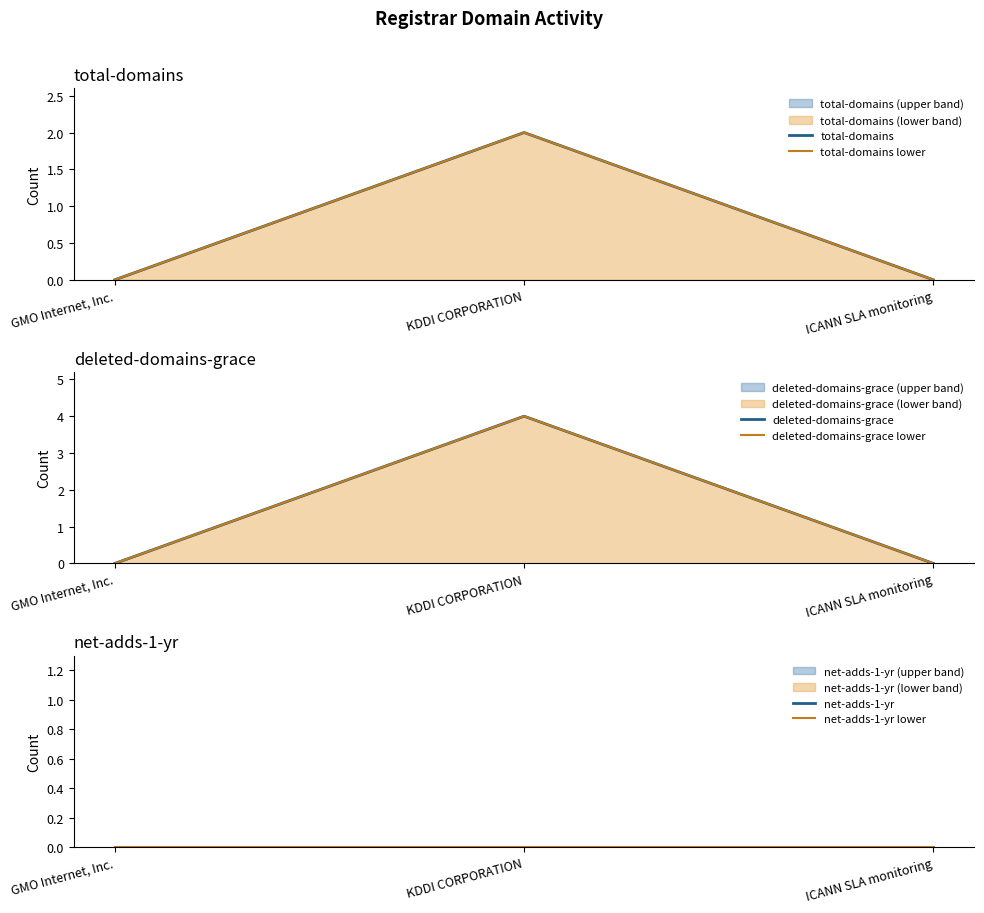

What are all the series names shown in the legend?

total-domains, total-domains lower, deleted-domains-grace, deleted-domains-grace lower, net-adds-1-yr, net-adds-1-yr lower